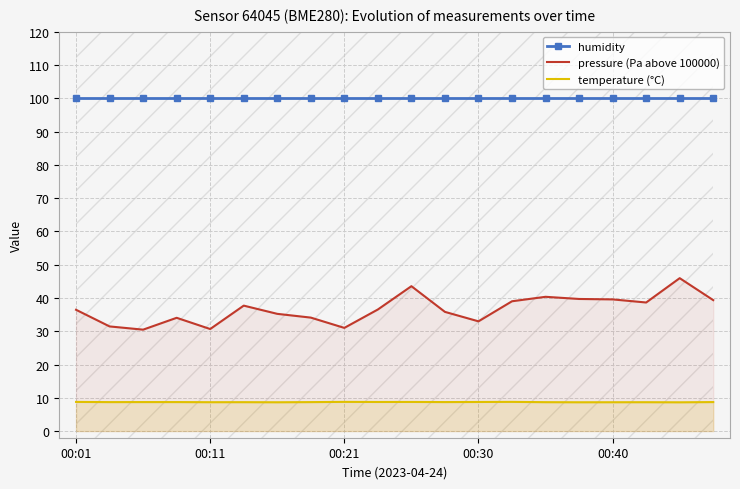

The humidity series shows 47.3 at 6. True or false?

False